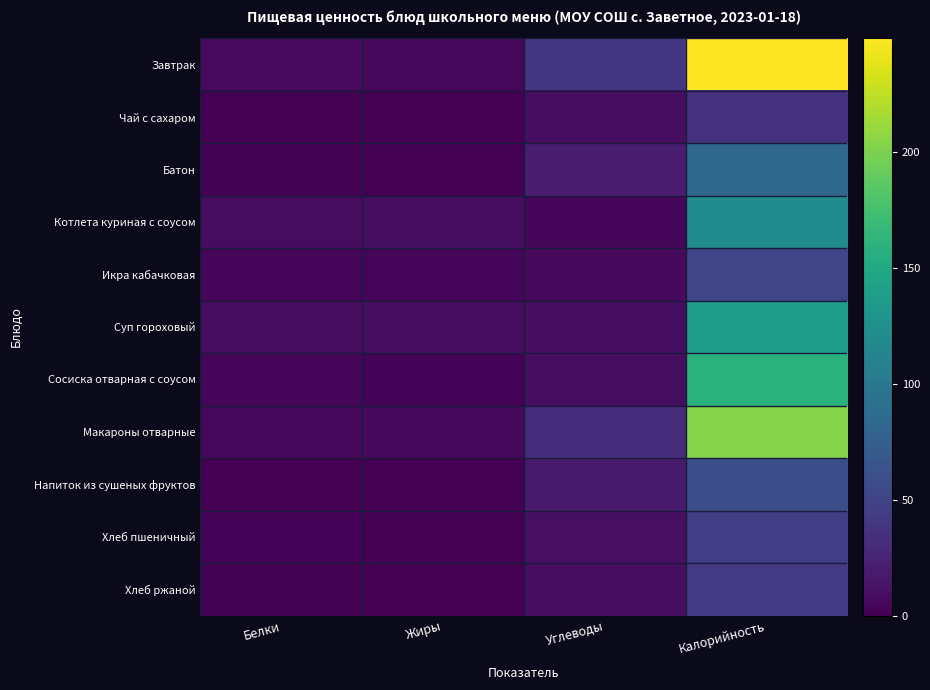

Which series has the largest total across all categories?

Завтрак